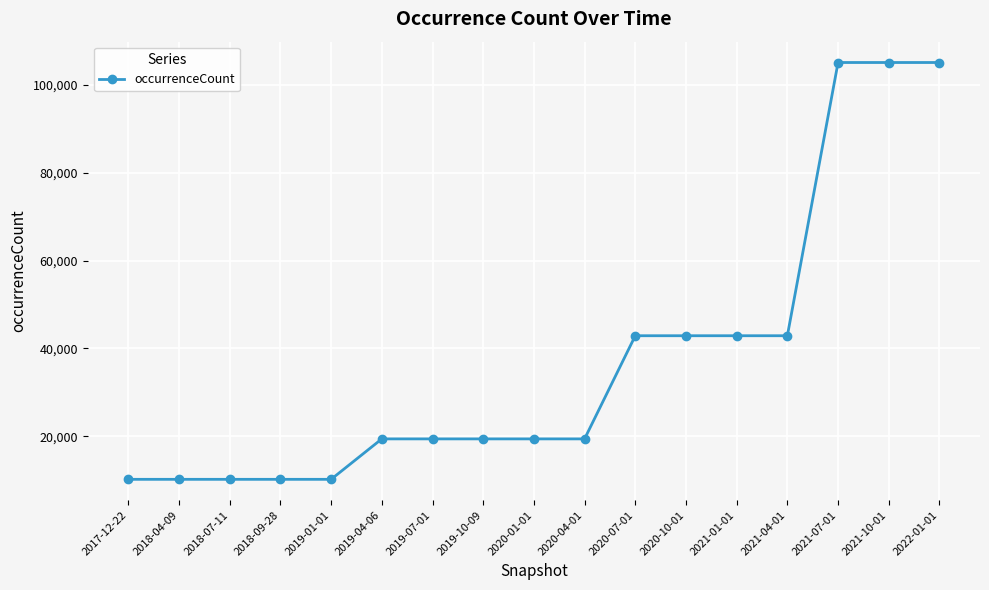

Reading left to right, list all the values displayed in this chart.

2017-12-22=10184	2018-04-09=10184	2018-07-11=10184	2018-09-28=10184	2019-01-01=10184	2019-04-06=19394	2019-07-01=19394	2019-10-09=19394	2020-01-01=19394	2020-04-01=19394	2020-07-01=42890	2020-10-01=42890	2021-01-01=42890	2021-04-01=42890	2021-07-01=105120	2021-10-01=105120	2022-01-01=105120